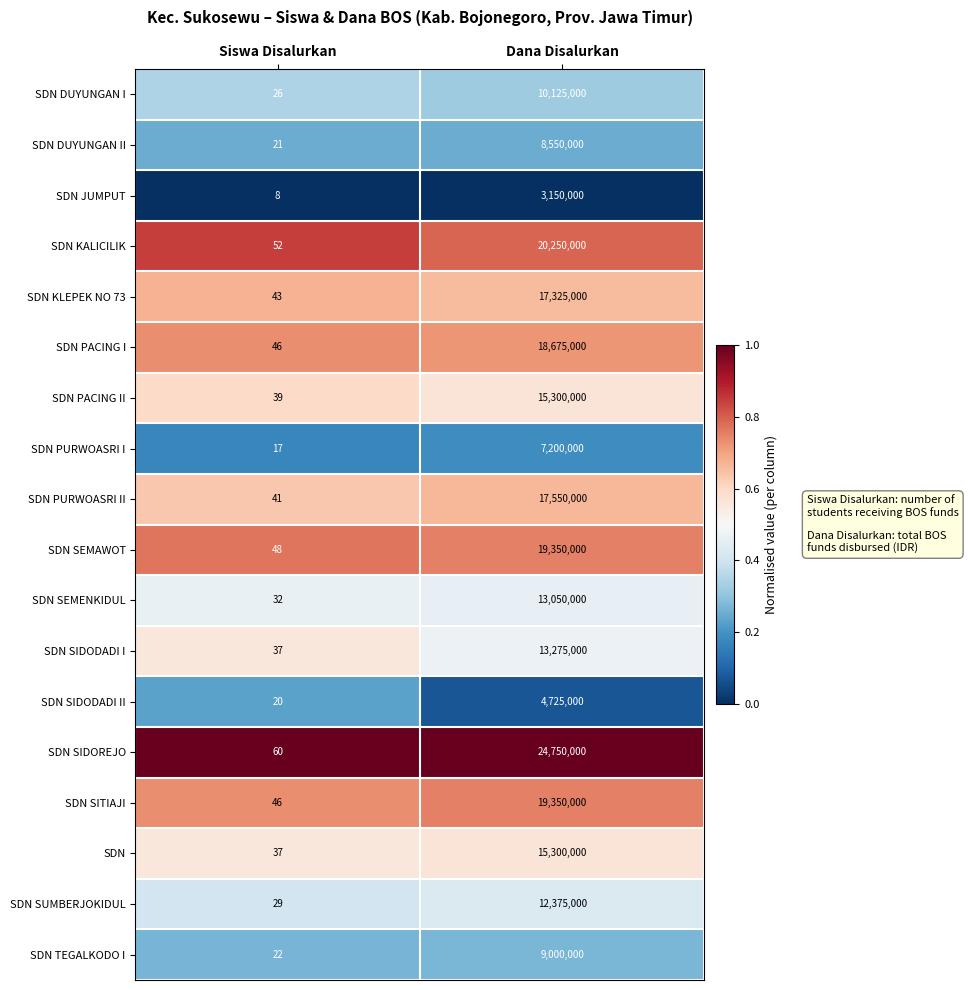

Which series changed the most between Siswa Disalurkan and Dana Disalurkan?

SDN SIDOREJO